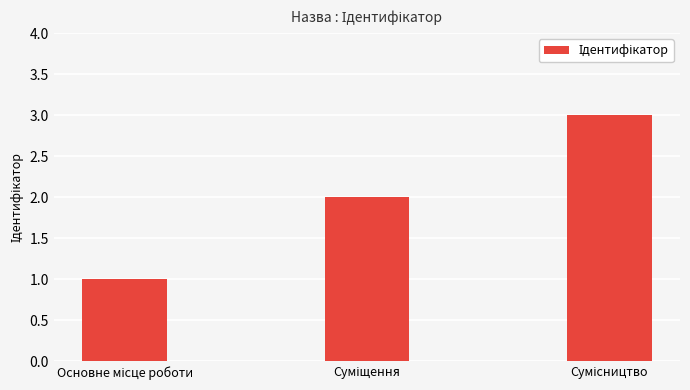

What is the greatest value displayed?

3